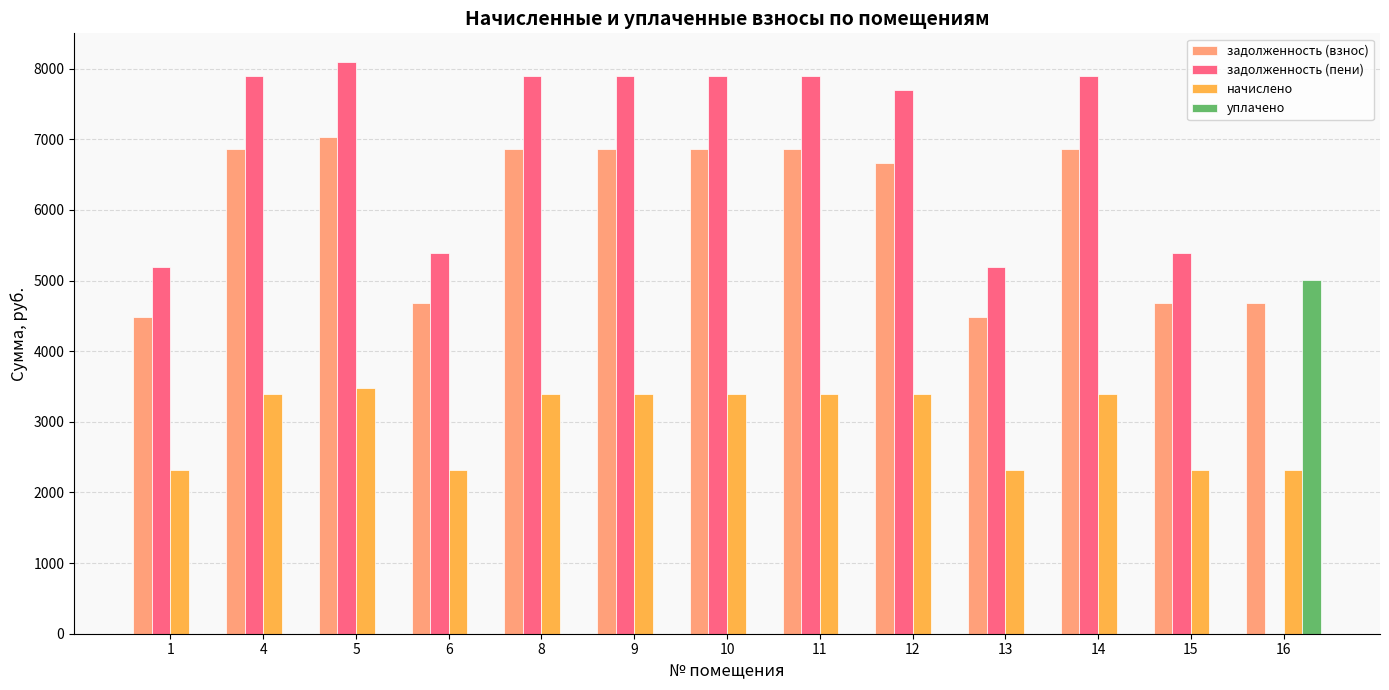

Which series has the largest total across all categories?

задолженность (пени)